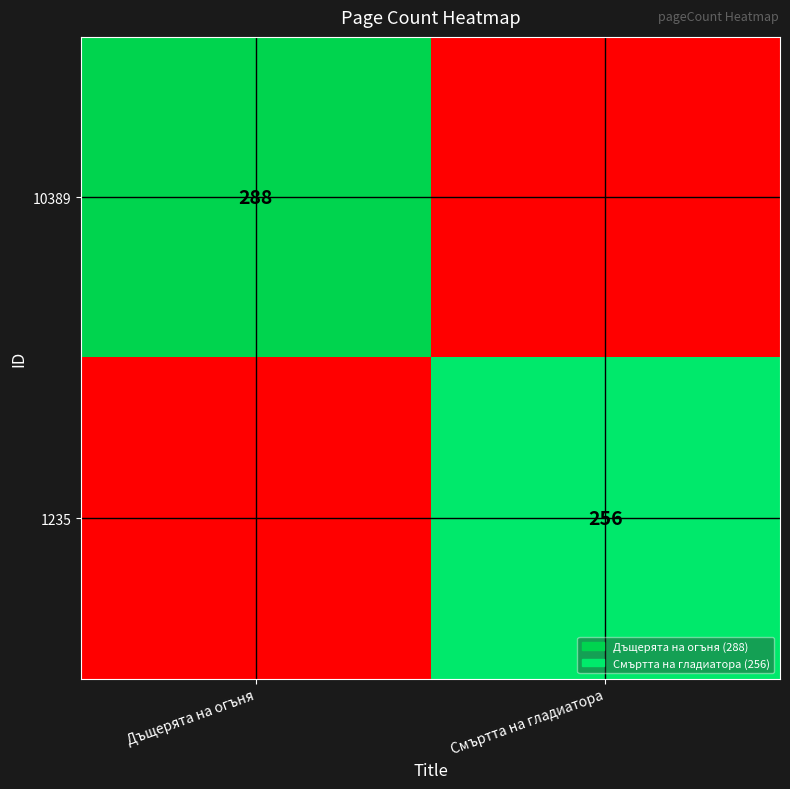

The value of 10389 at Дъщерята на огъня is 121. True or false?

False